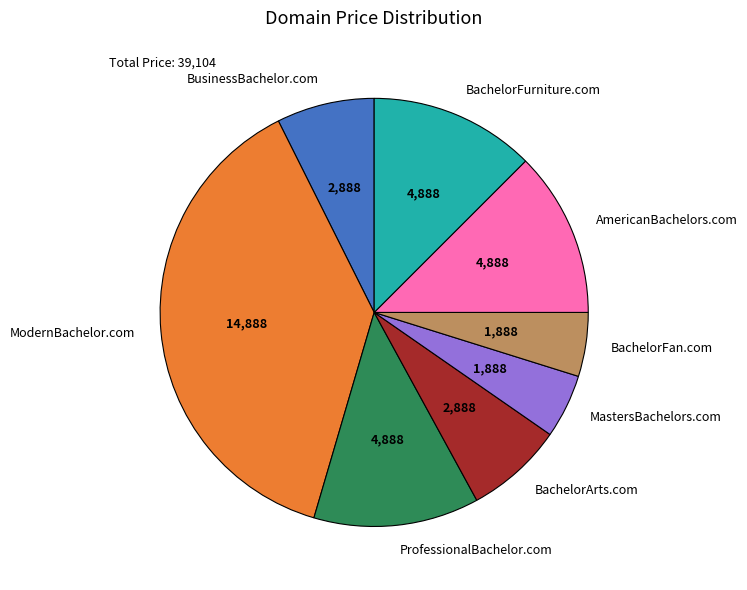

Does any single category account for the majority?

No